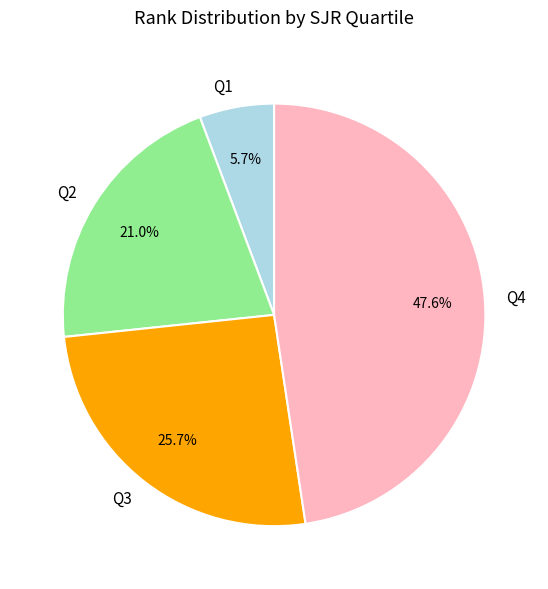

How much of the chart is everything except Q2?

79.0%